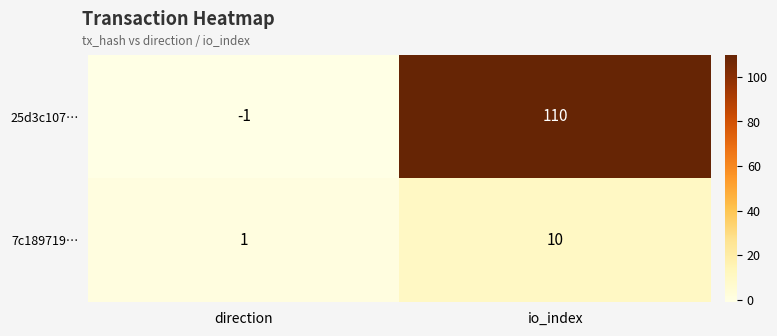

At which category is the sum across all series the highest?

io_index